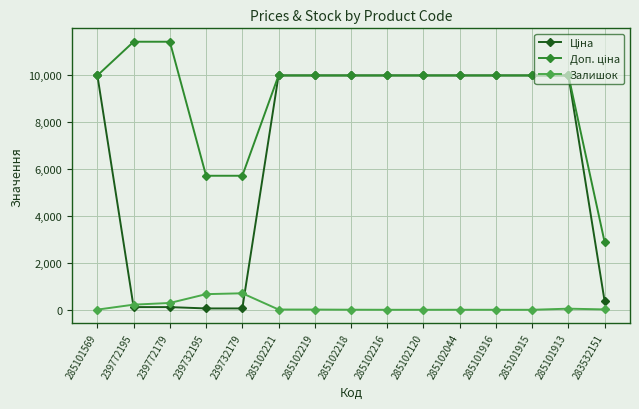

What is the greatest value displayed?

11410.0